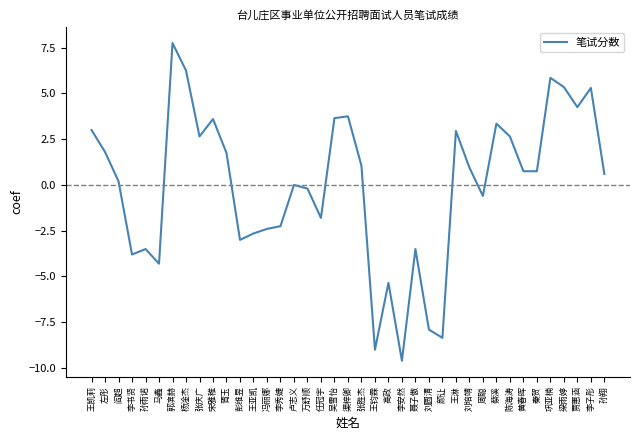

Between 卢志义 and 巩亚楠, which is larger?

巩亚楠